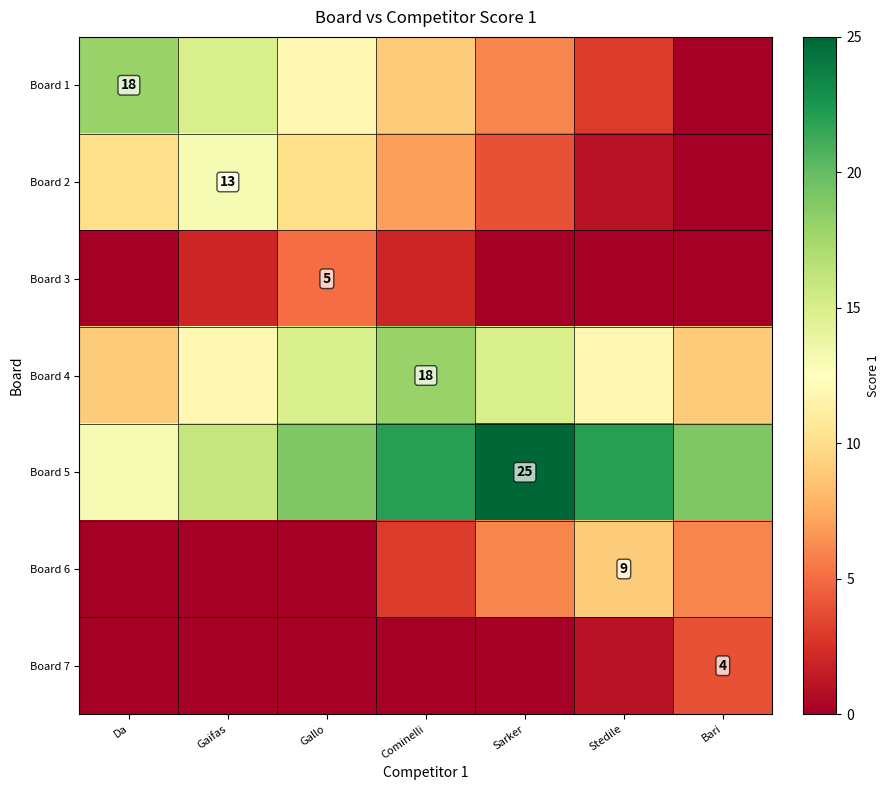

The Board 7 series shows 7 at Bari. True or false?

False